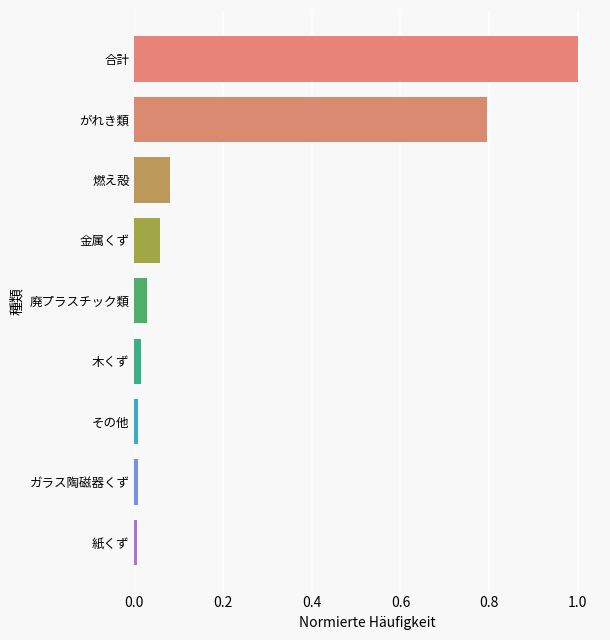

What is the difference between the second highest and second lowest values?

0.8